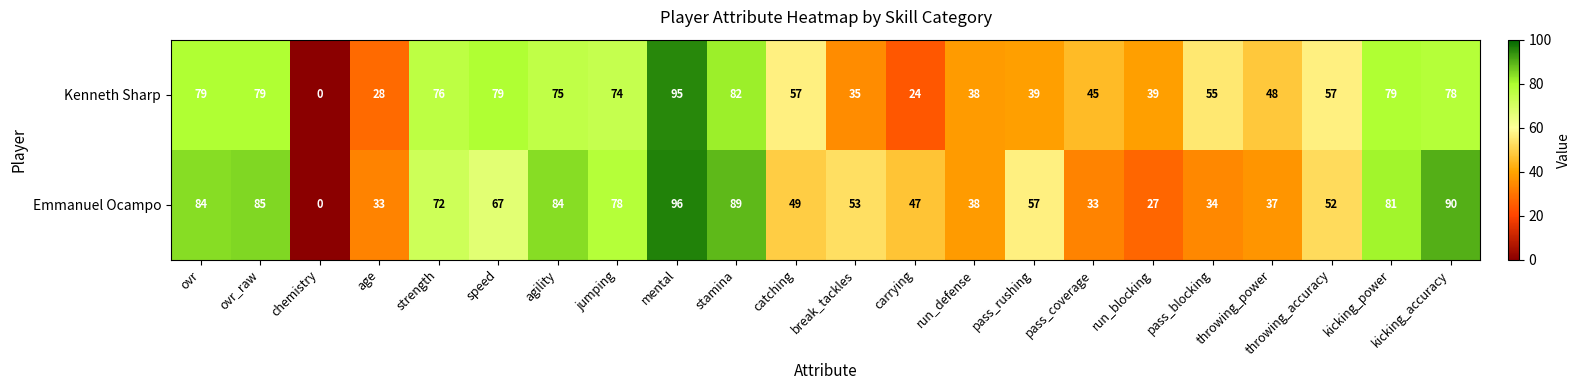

At which label is Kenneth Sharp closest to 47?

throwing_power